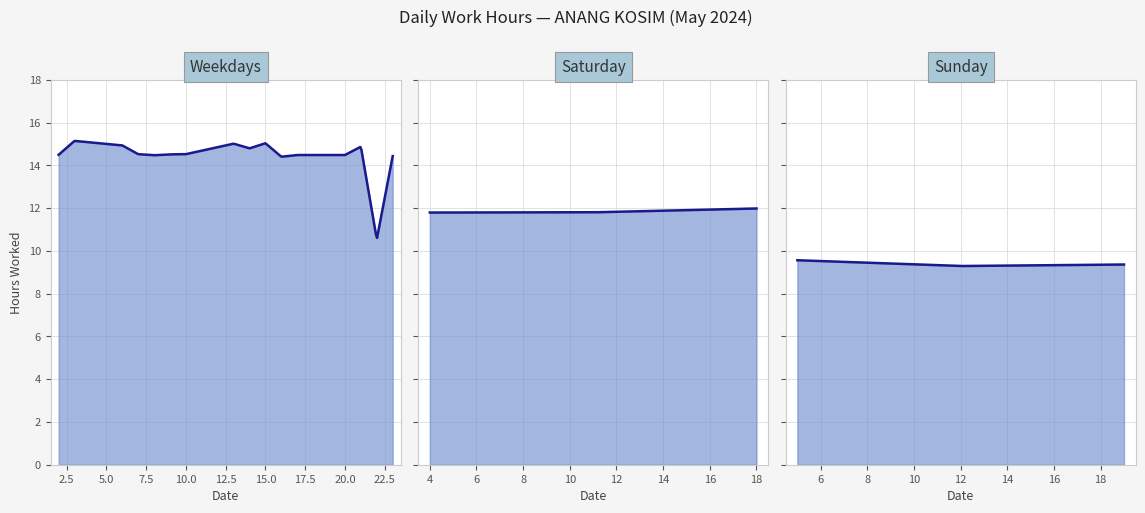

Rank the categories by value from highest to lowest.

3, 15, 13, 6, 21, 14, 7, 10, 9, 2, 17, 20, 8, 23, 16, 18, 11, 4, 22, 5, 19, 12